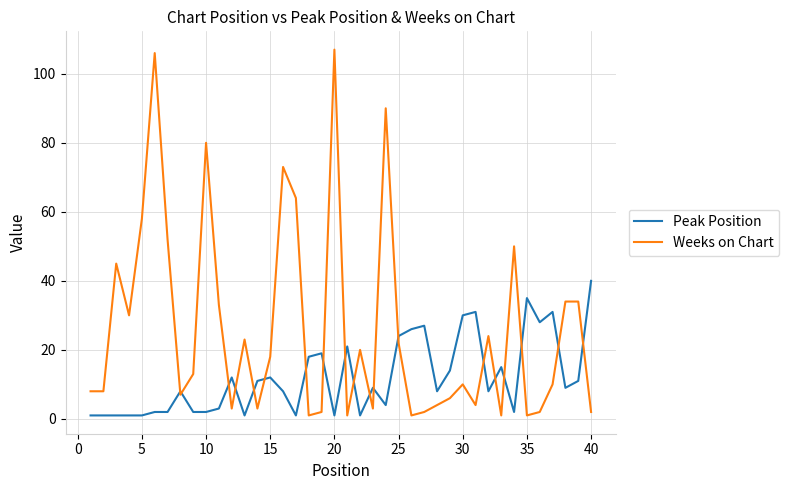

Rank the series by their average value, from lowest to highest.

Peak Position, Weeks on Chart